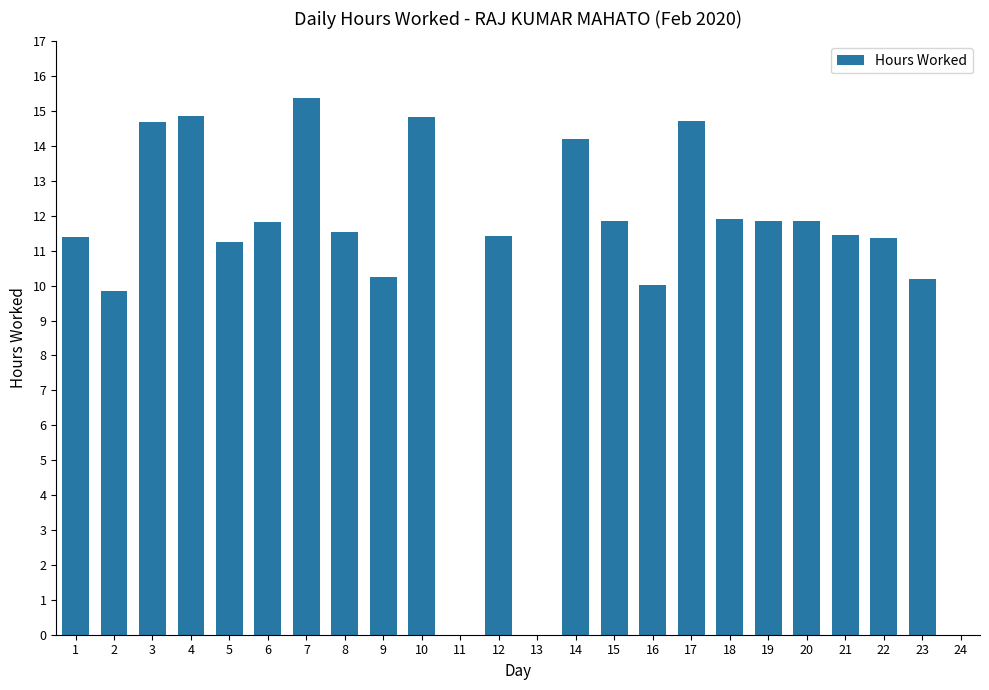

What is the ratio of the value at 1 to the value at 6?

1.0